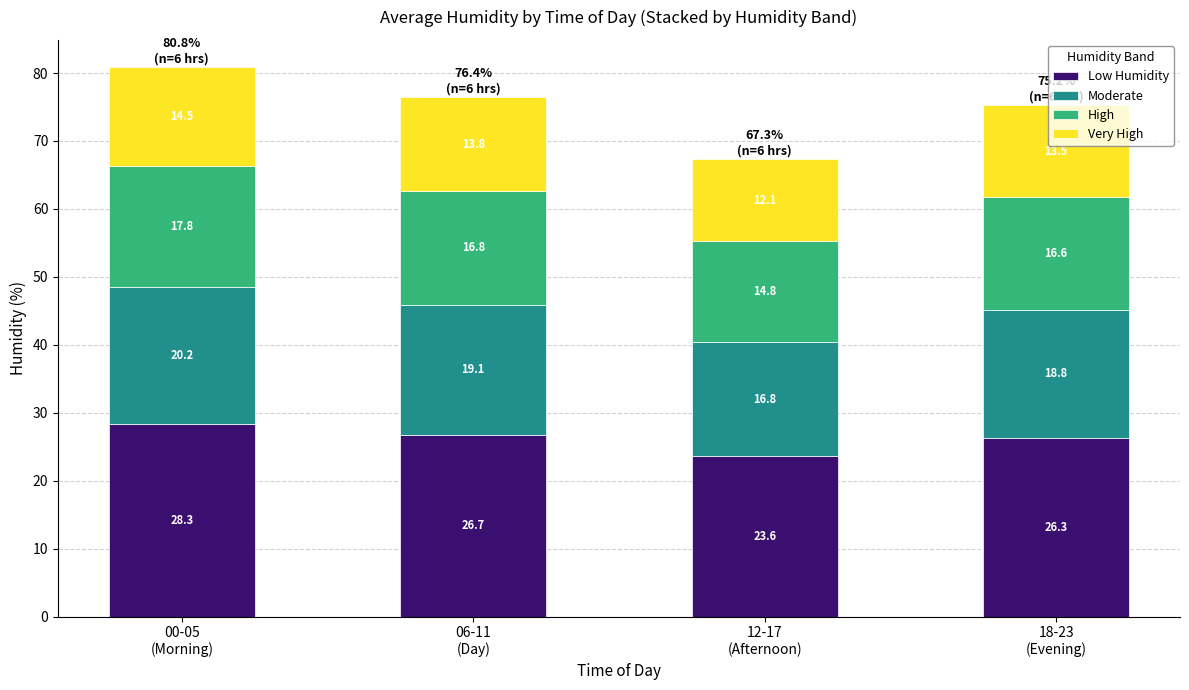

What is the minimum value for Low Humidity?

23.6